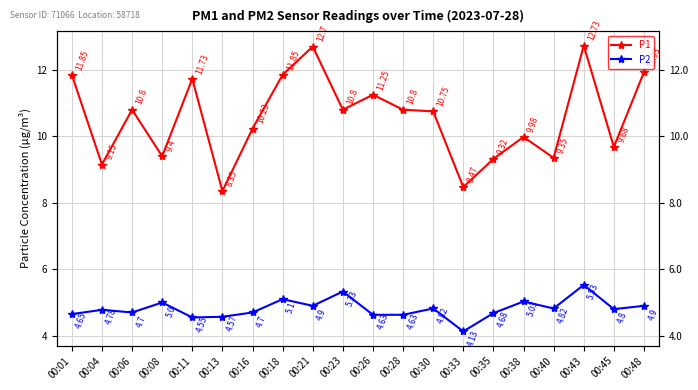

What is the minimum value shown in the chart?

4.1